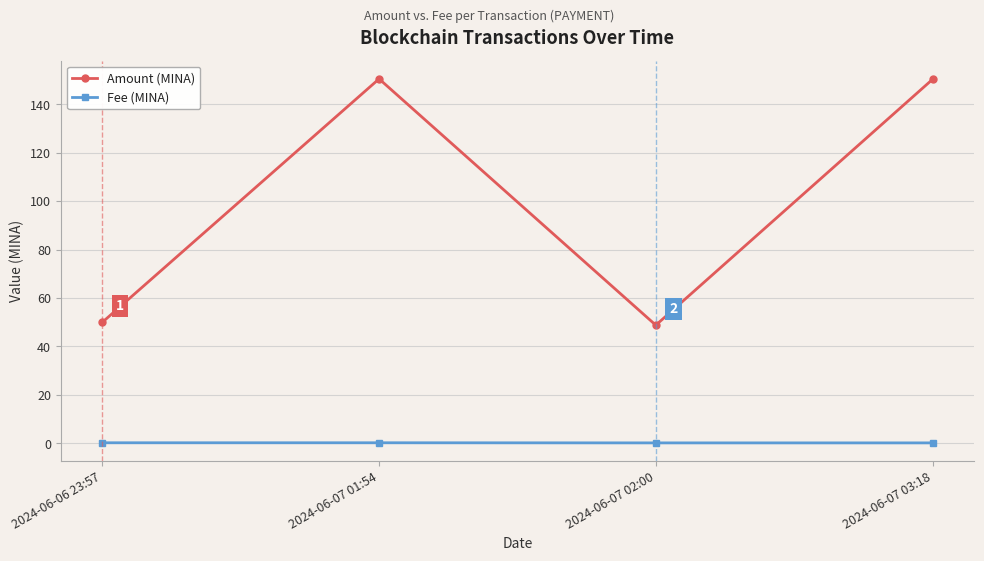

Where is the first local minimum for Amount (MINA)?

2024-06-07 02:00